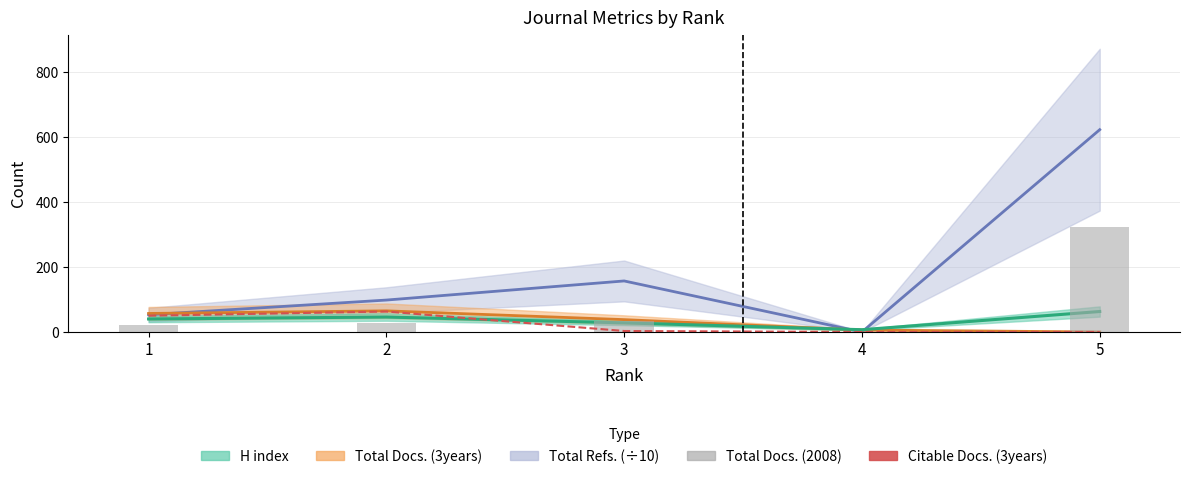

What is the difference between the maximum and minimum values in the Total Docs. (2008) series?

323